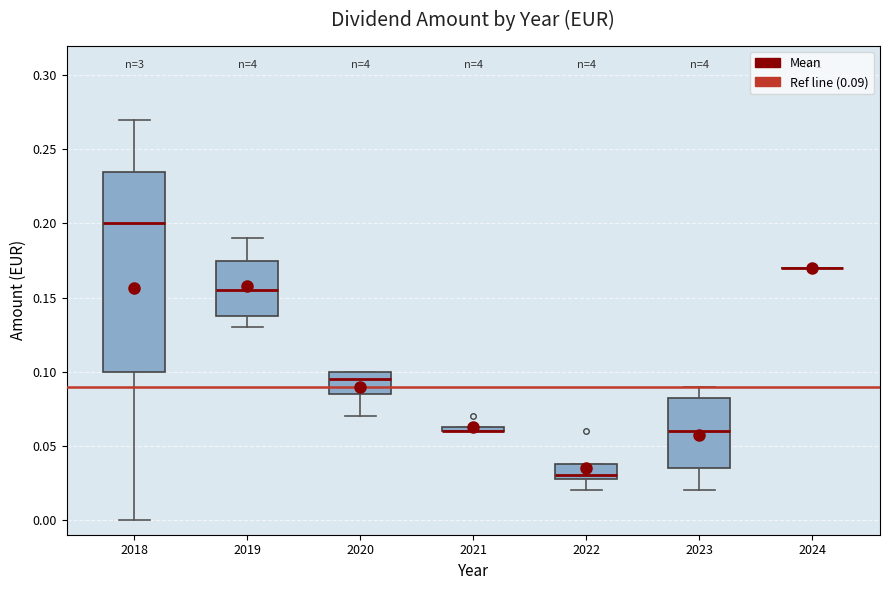

Which box is the tallest, from its lower edge to its upper edge?

2018